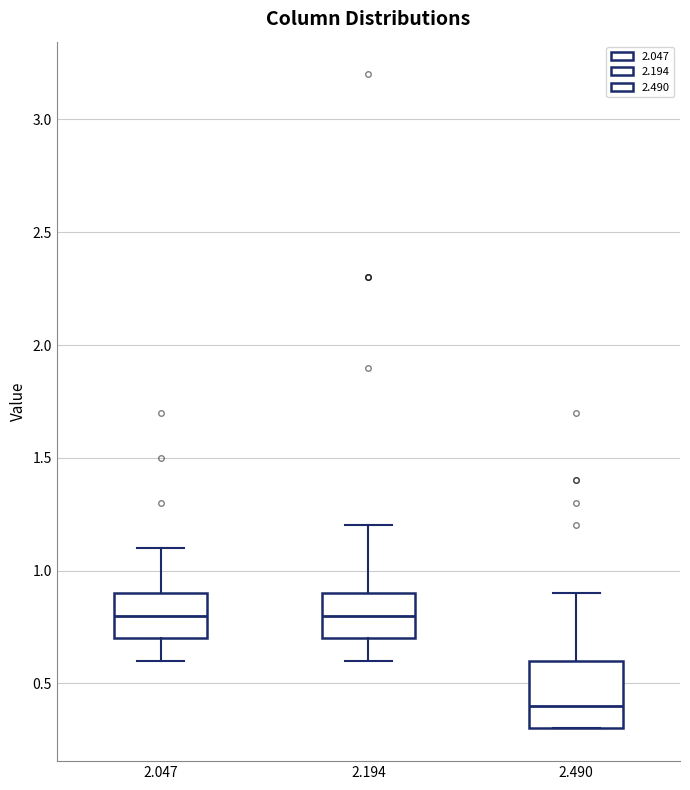

Which box has the lowest median line?

2.490